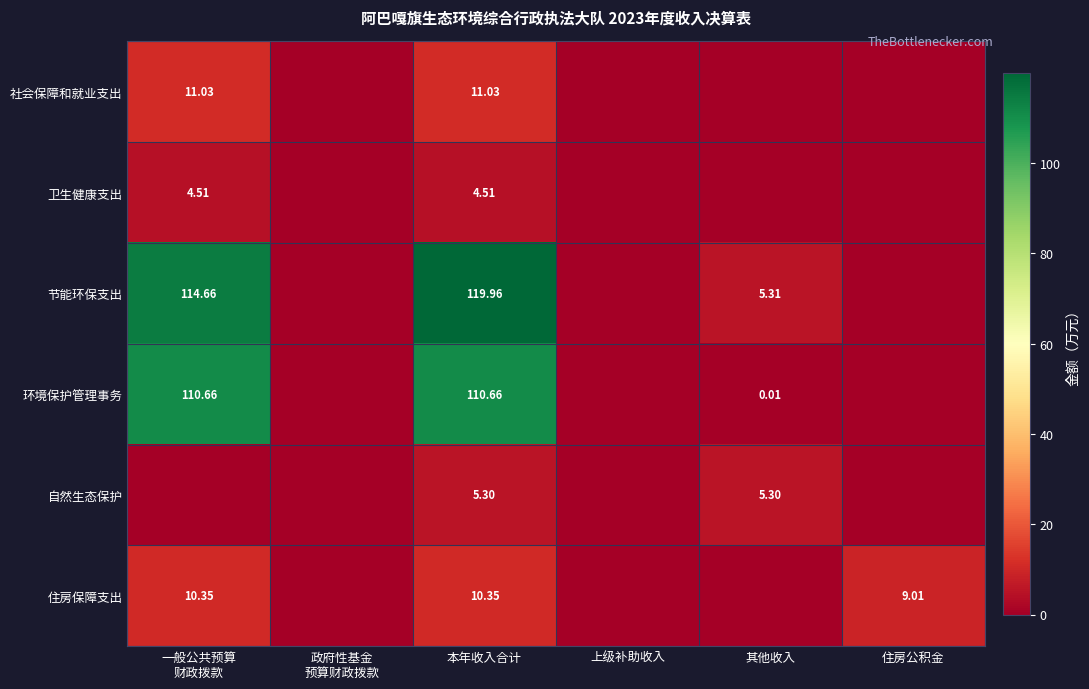

At 本年收入合计, list the series in order from largest to smallest.

节能环保支出, 环境保护管理事务, 社会保障和就业支出, 住房保障支出, 自然生态保护, 卫生健康支出